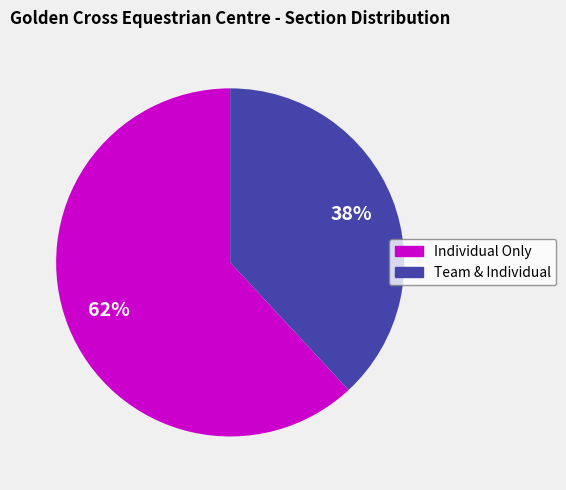

What is the smallest slice in the pie chart?

Team & Individual